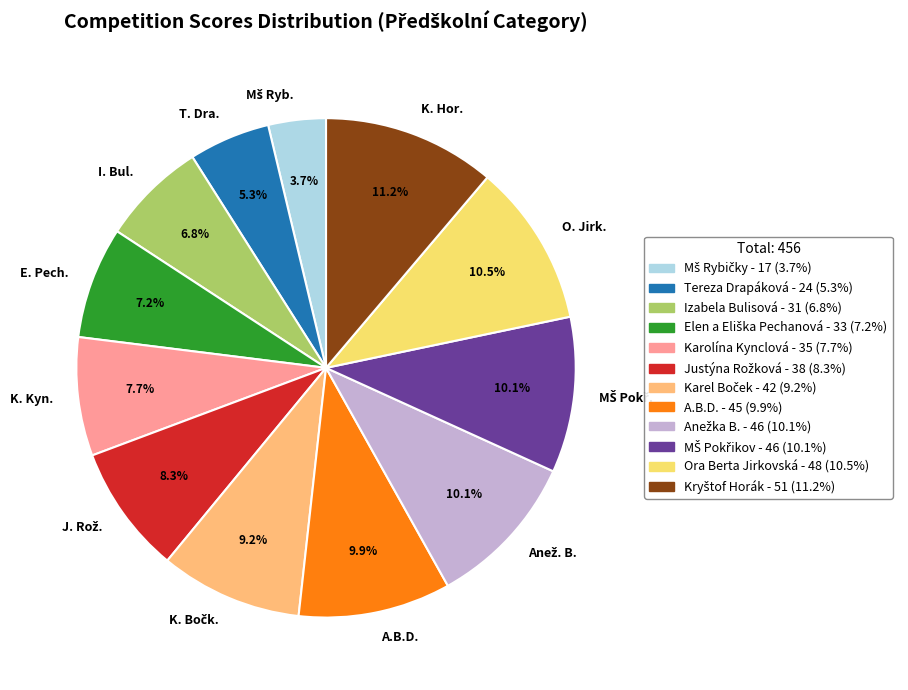

Is there any slice that represents more than half of the pie?

No